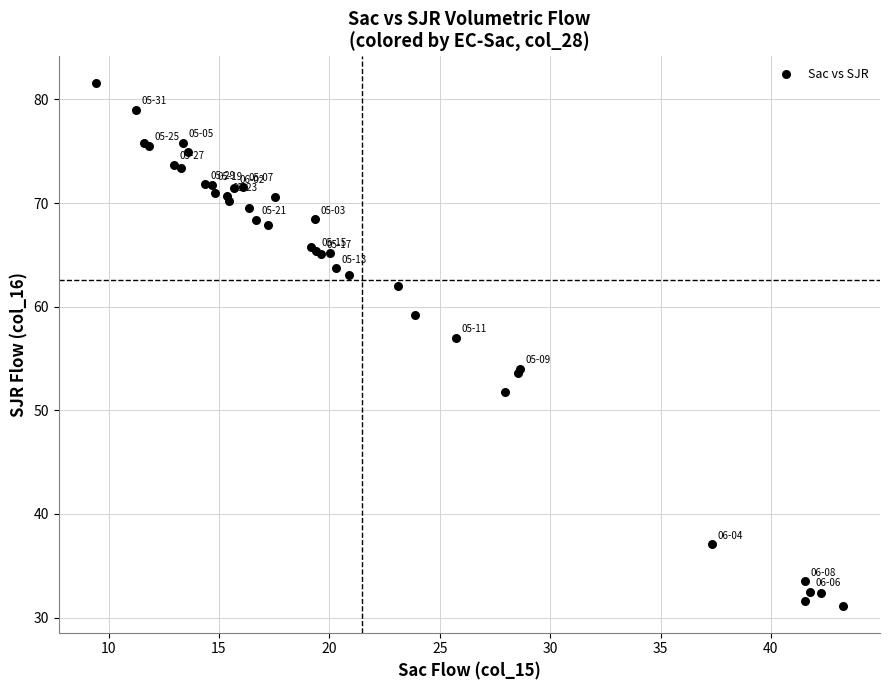

What Y value in the scatter plot is closest to 56?

57.0